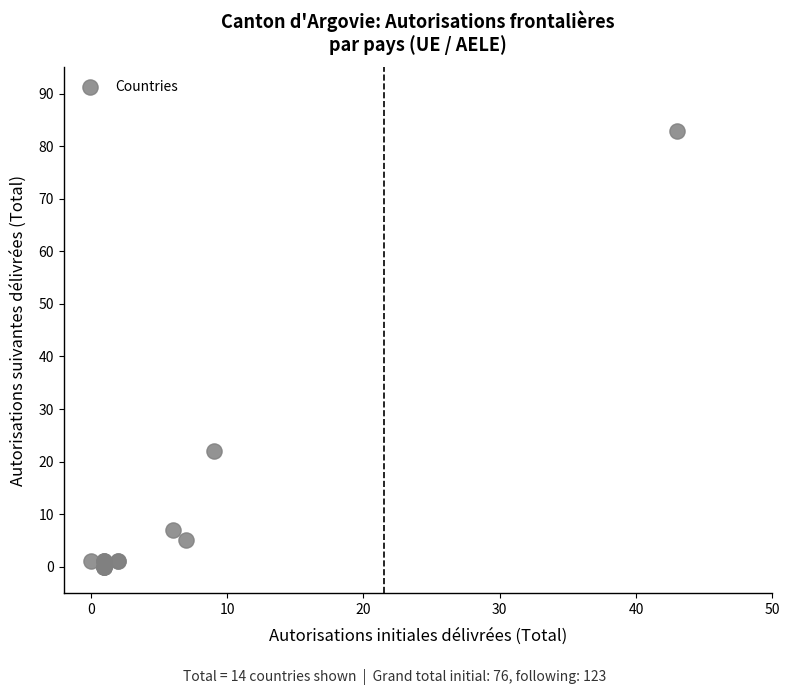

What Y value in the scatter plot is closest to 41?

22